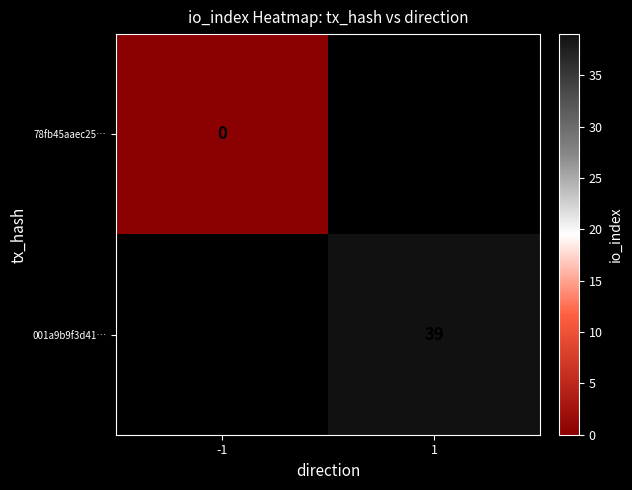

Is it true that 001a9b9f3d41… equals 20 at 1?

False